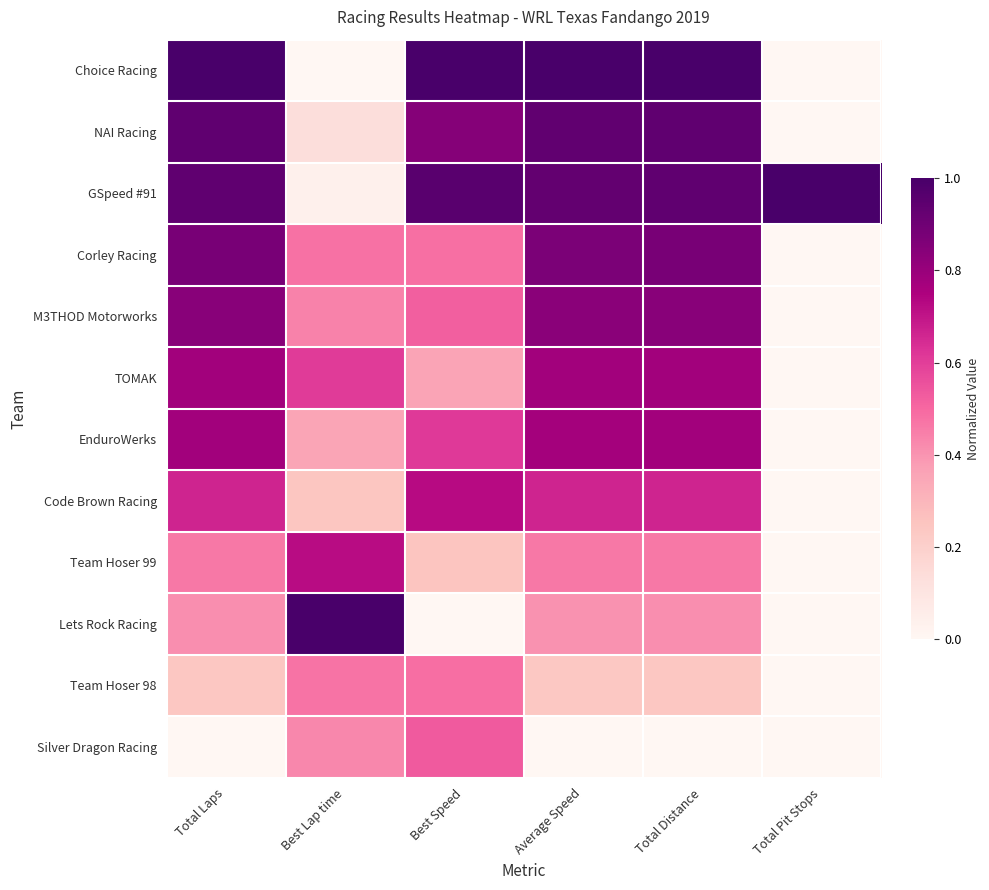

Which series has the largest total across all categories?

GSpeed #91